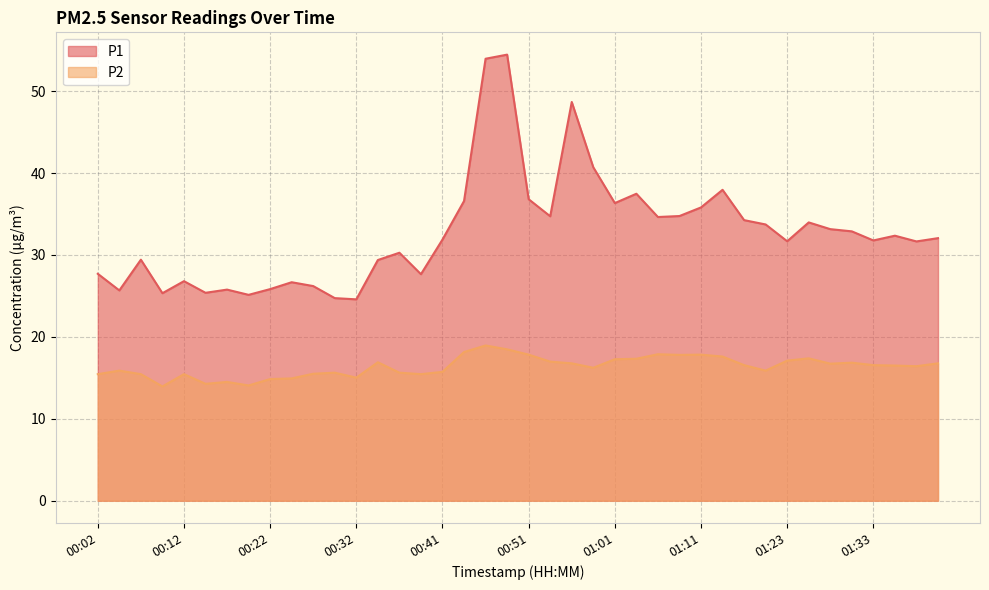

What is the average value of the P1 series?

32.7